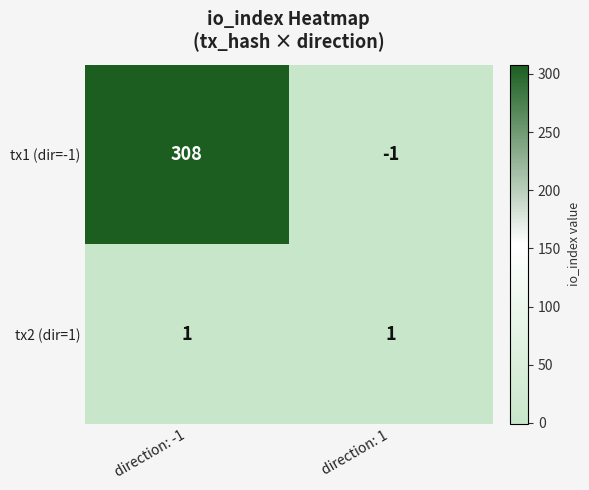

Which label corresponds to the largest value in the chart?

direction: -1